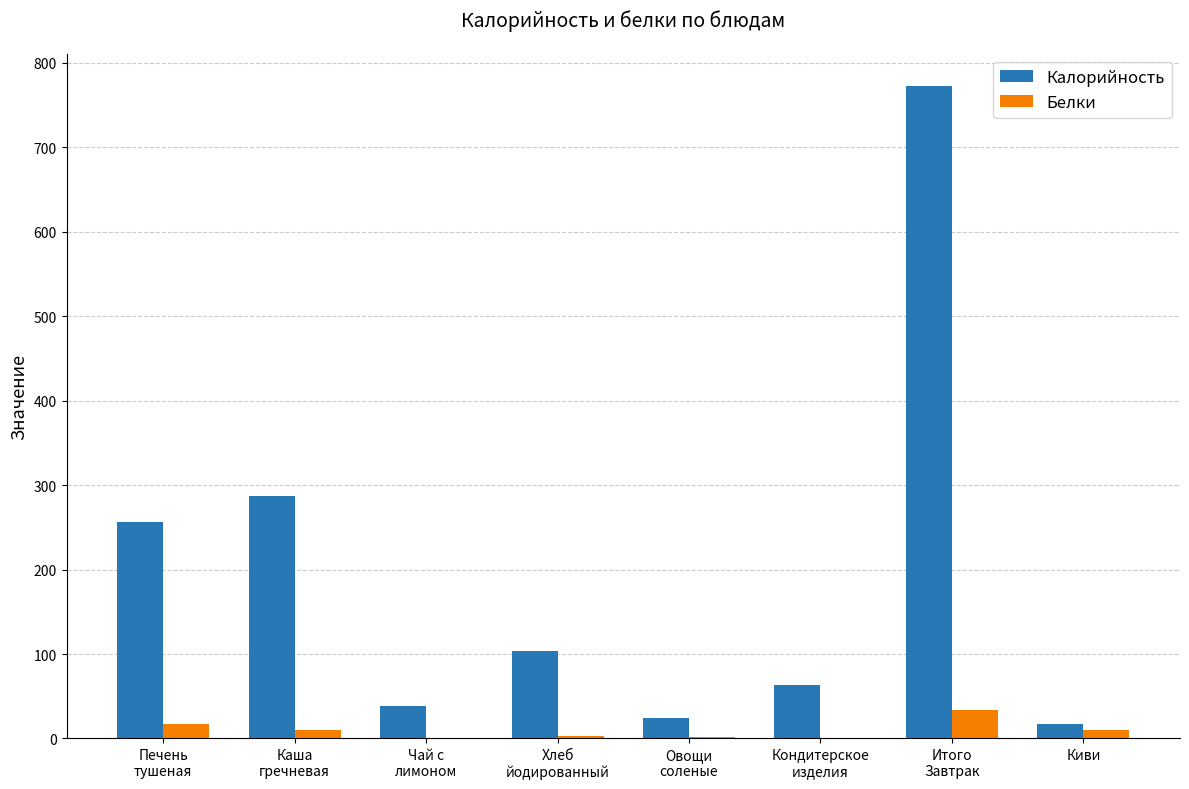

What is the highest value of the Калорийность series?

772.4